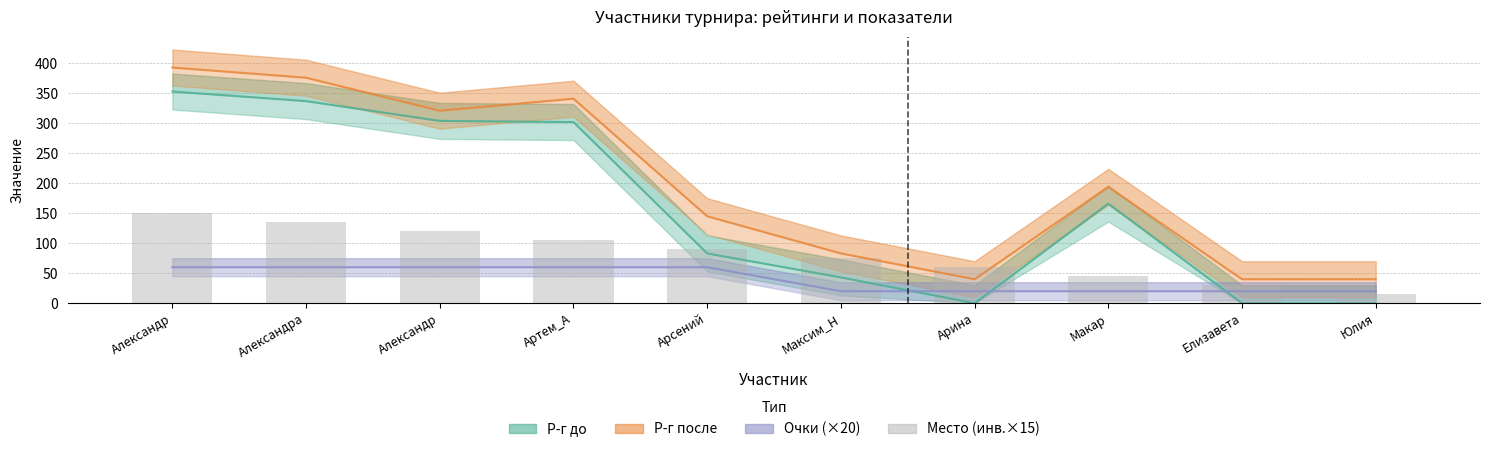

How many values in the Р-г после series are below 194?

5